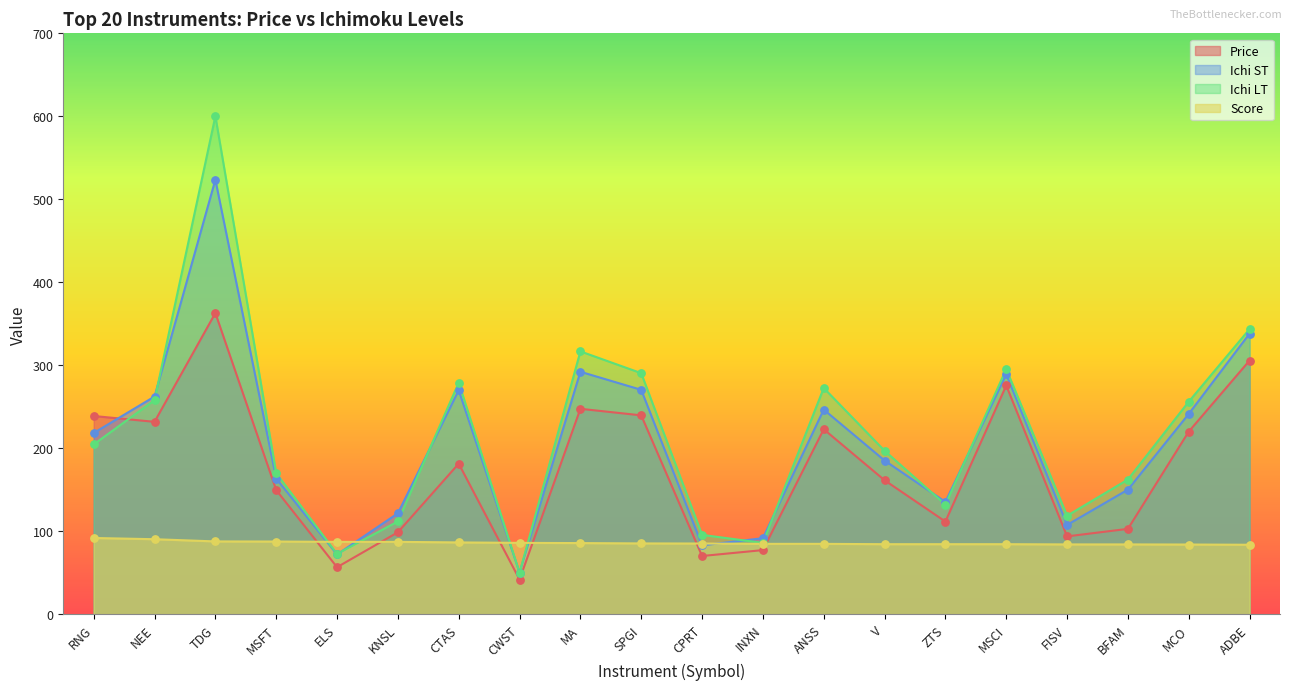

Which series reaches the minimum Y coordinate?

Price